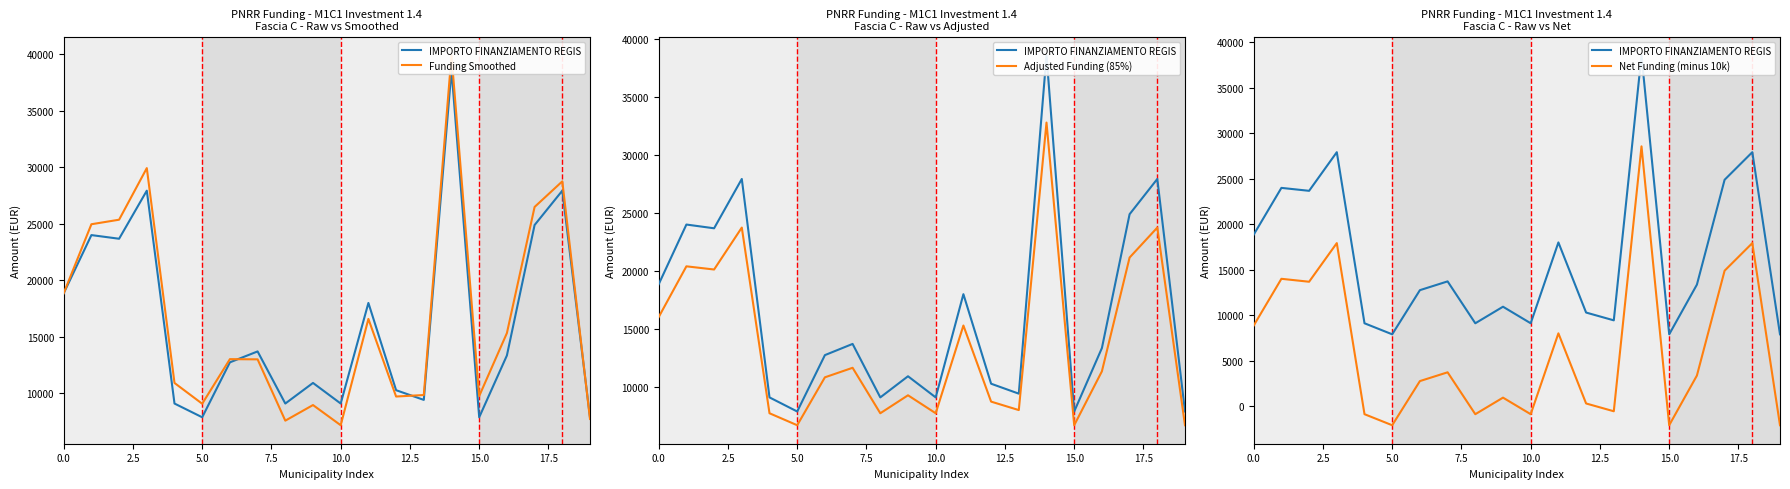

True or false: Funding Smoothed has a value of 18854.0 at 0.0.

True